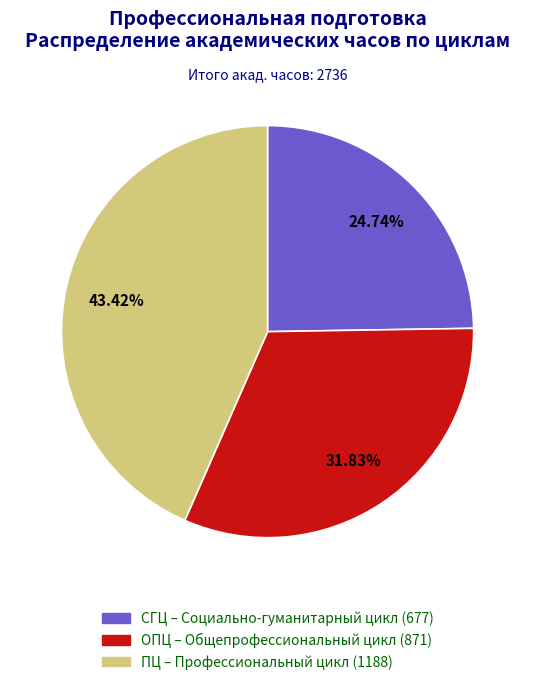

Does any single category account for the majority?

No